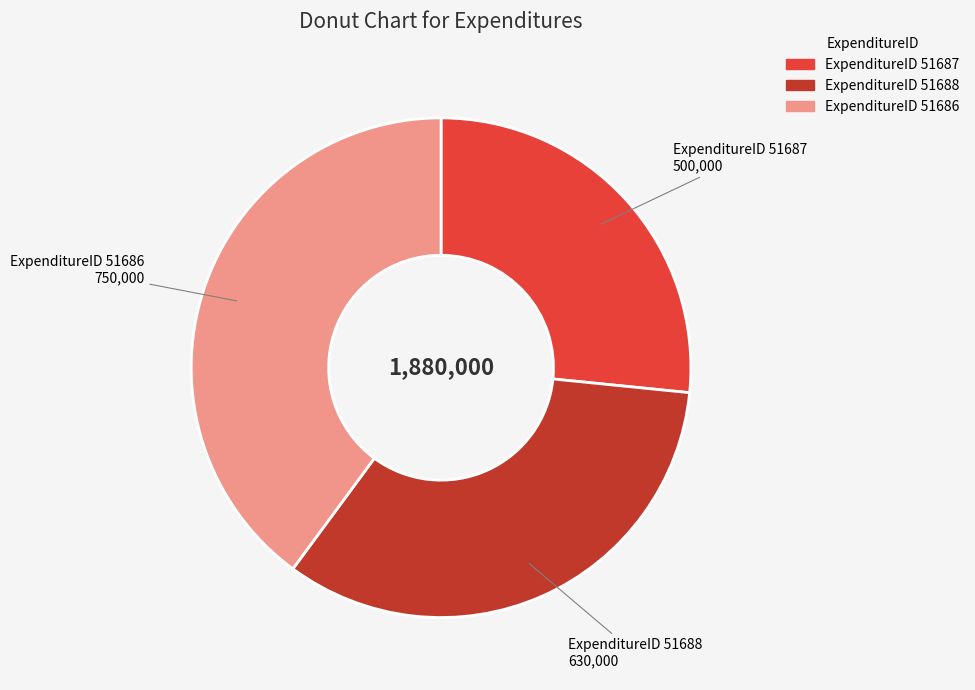

Is there a majority slice in this chart?

No